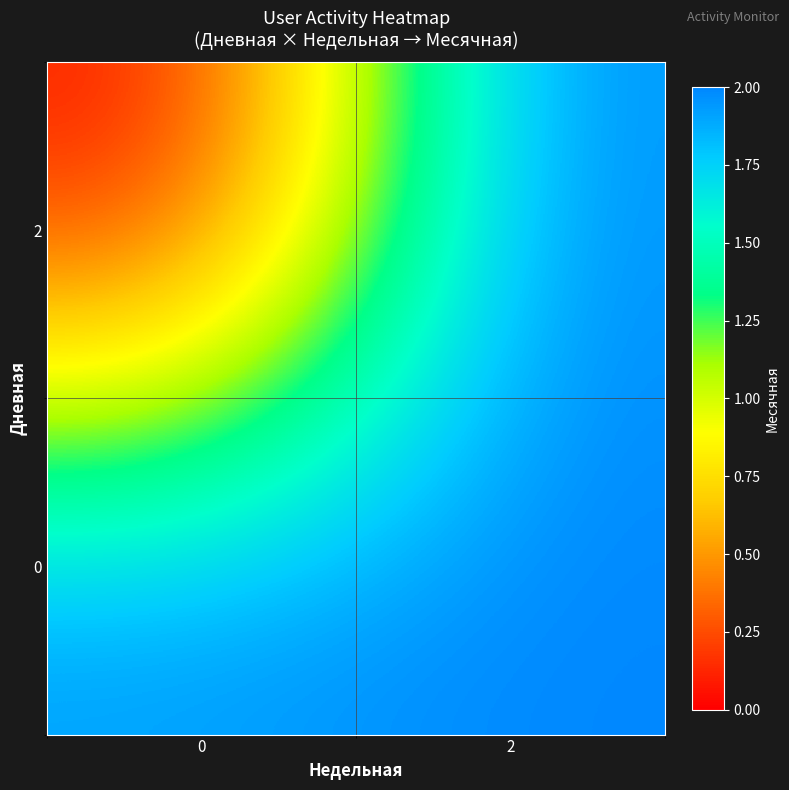

What is the spread (max minus min) of values at 0?

2.0